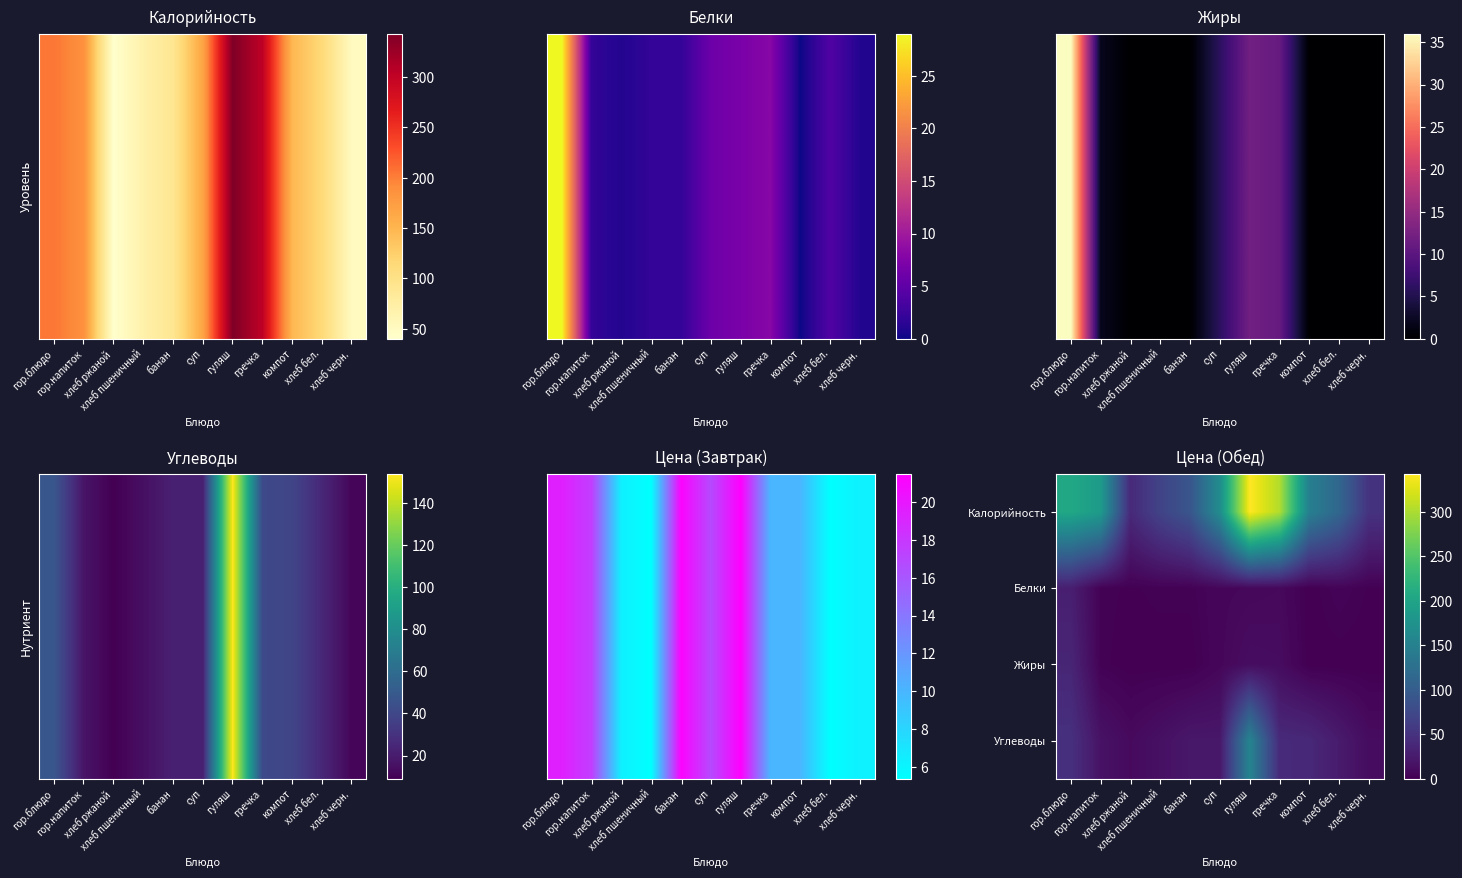

At how many categories does at least one series exceed 25?

11